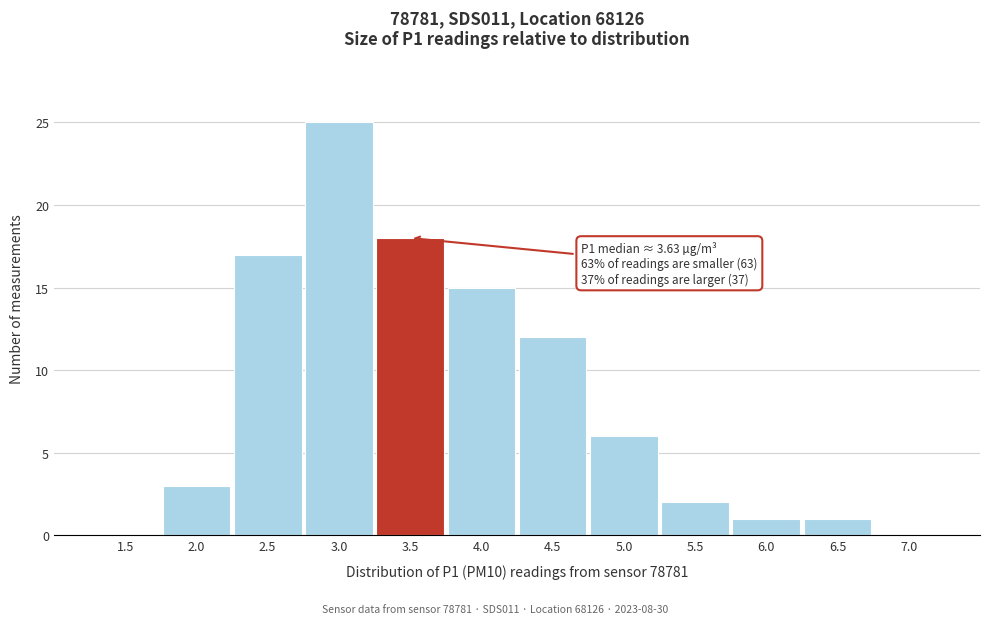

Reading left to right, what are all the values shown in this chart?

1.5=0	2.0=3	2.5=17	3.0=25	3.5=18	4.0=15	4.5=12	5.0=6	5.5=2	6.0=1	6.5=1	7.0=0